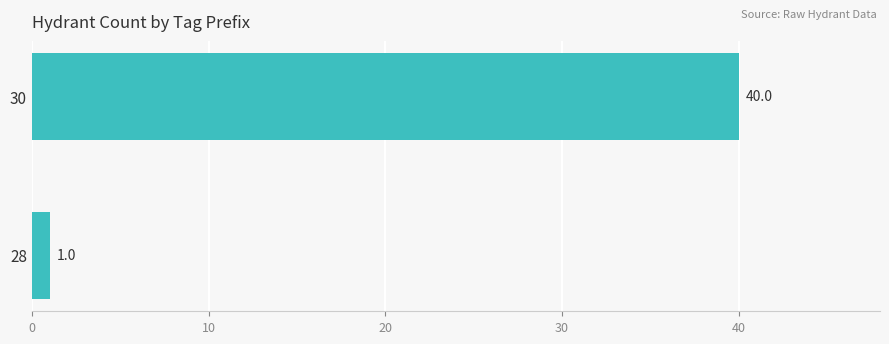

Reading bottom to top, transcribe all the data shown in this chart.

28=1	30=40